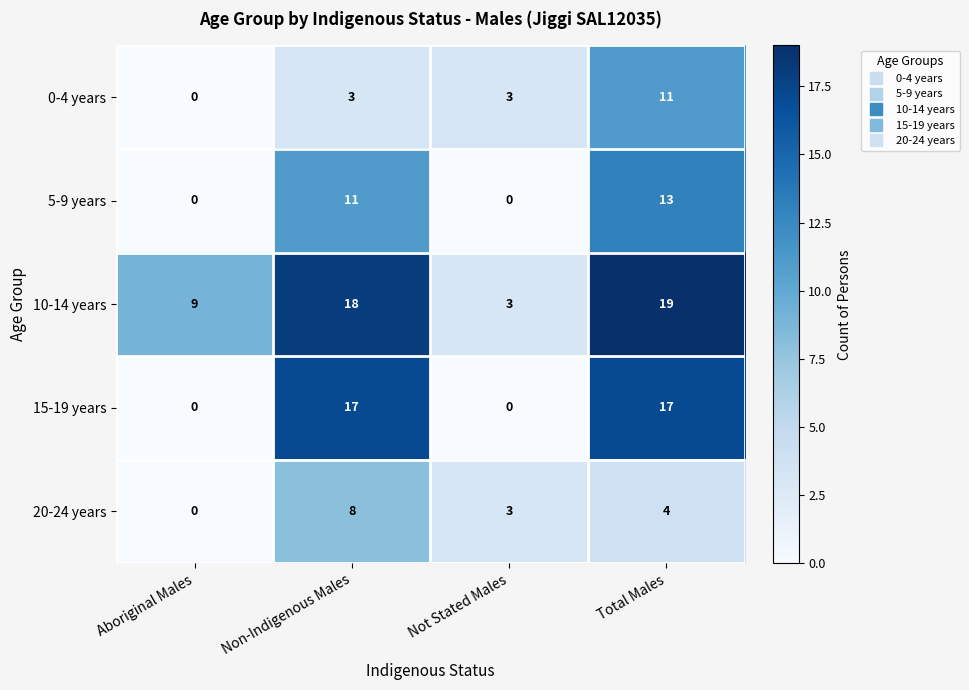

Which series has the widest spread of values?

15-19 years